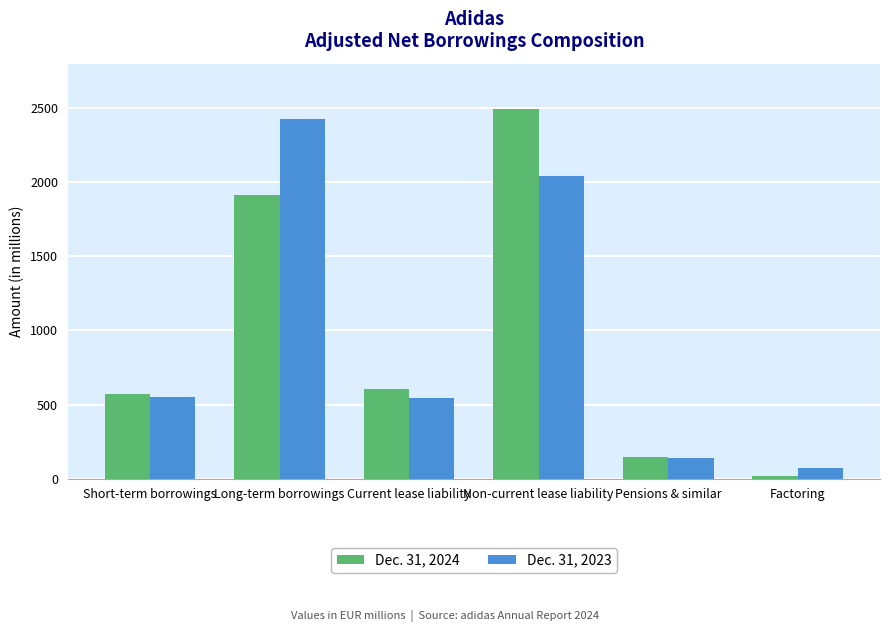

Between Short-term borrowings and Non-current lease liability, which series saw the biggest shift?

Dec. 31, 2024